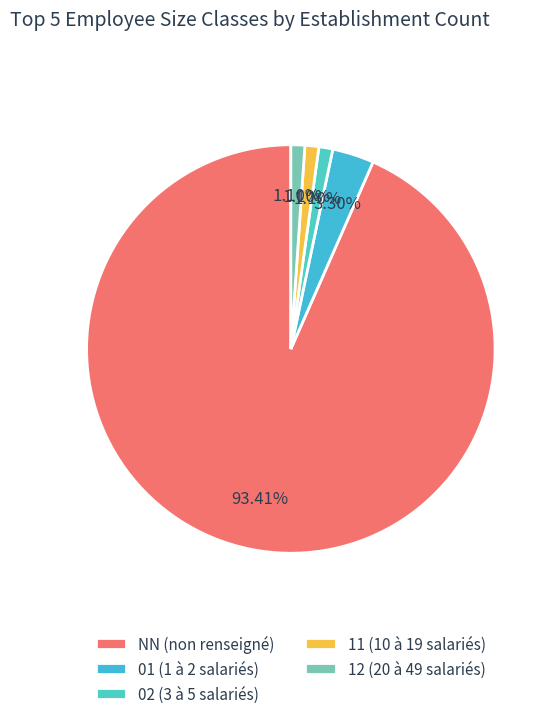

To the nearest percent, what is the difference between the largest and smallest slice percentages?

92%